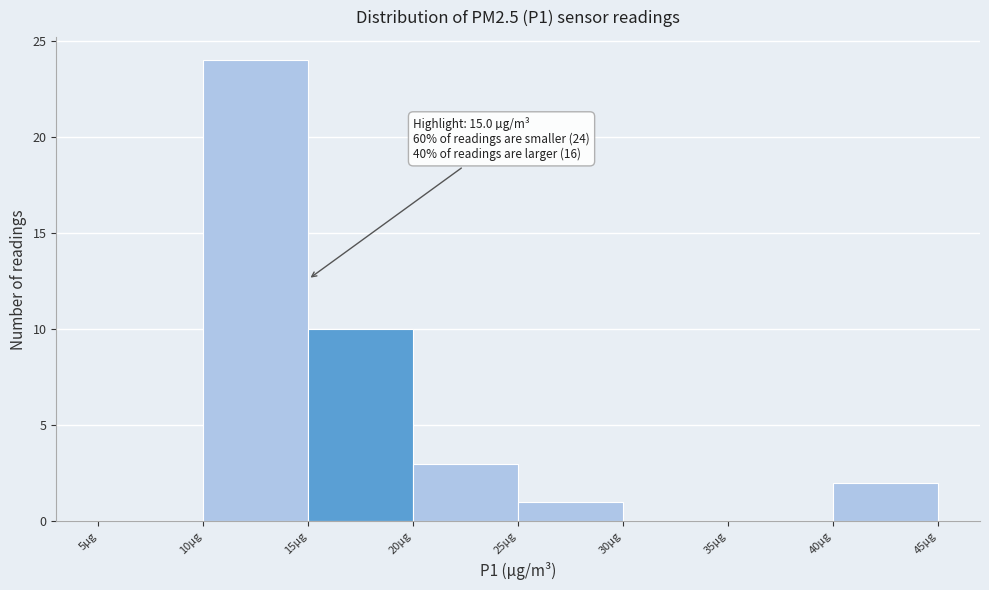

Which range on the x-axis has the tallest bar?

10 to 15